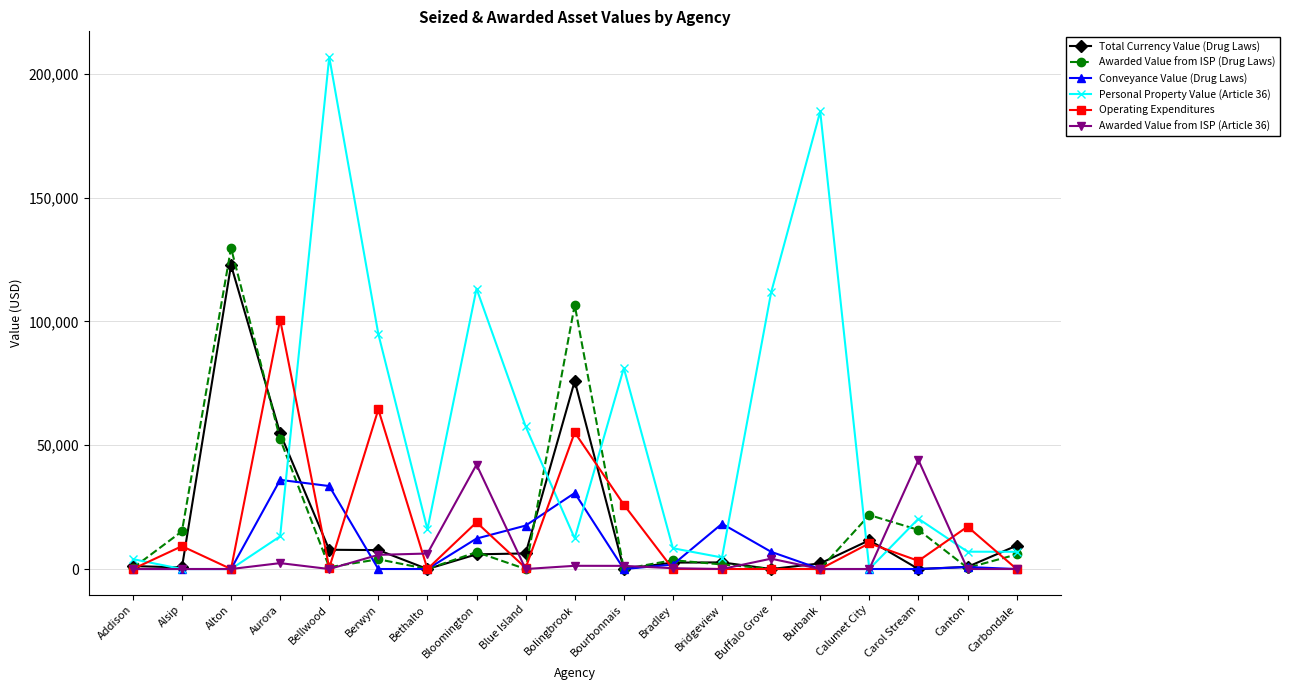

Does the chart display data point markers on the line(s)?

Yes